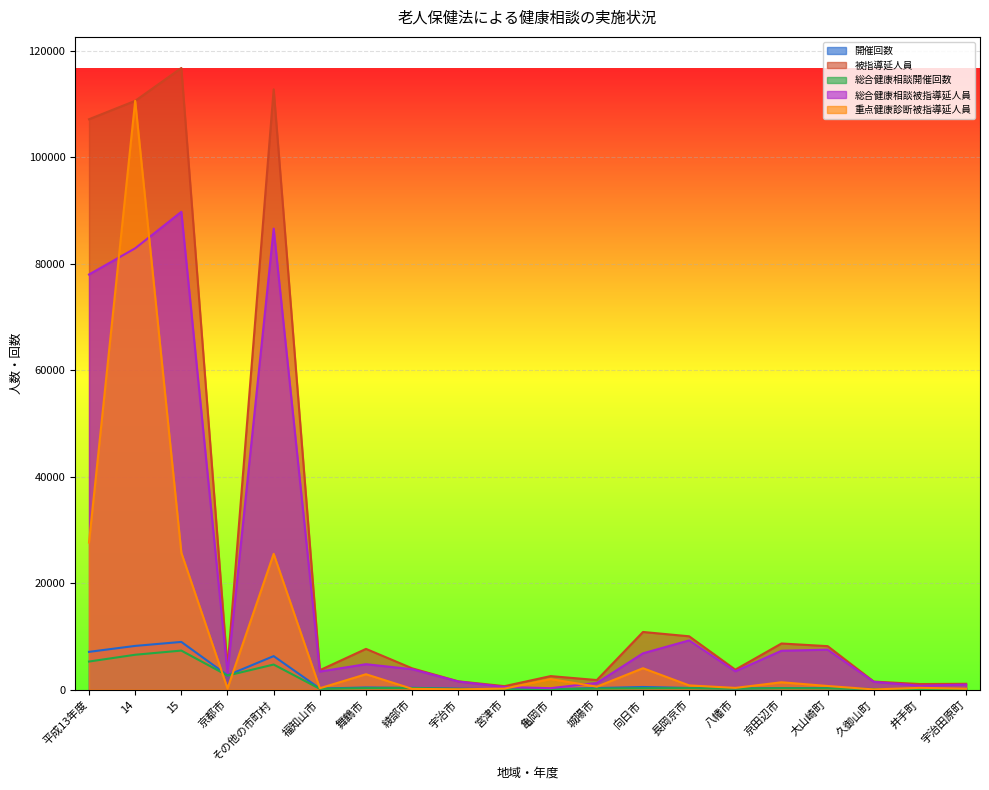

Where is 重点健康診断被指導延人員 nearest to the value 55312?

平成13年度